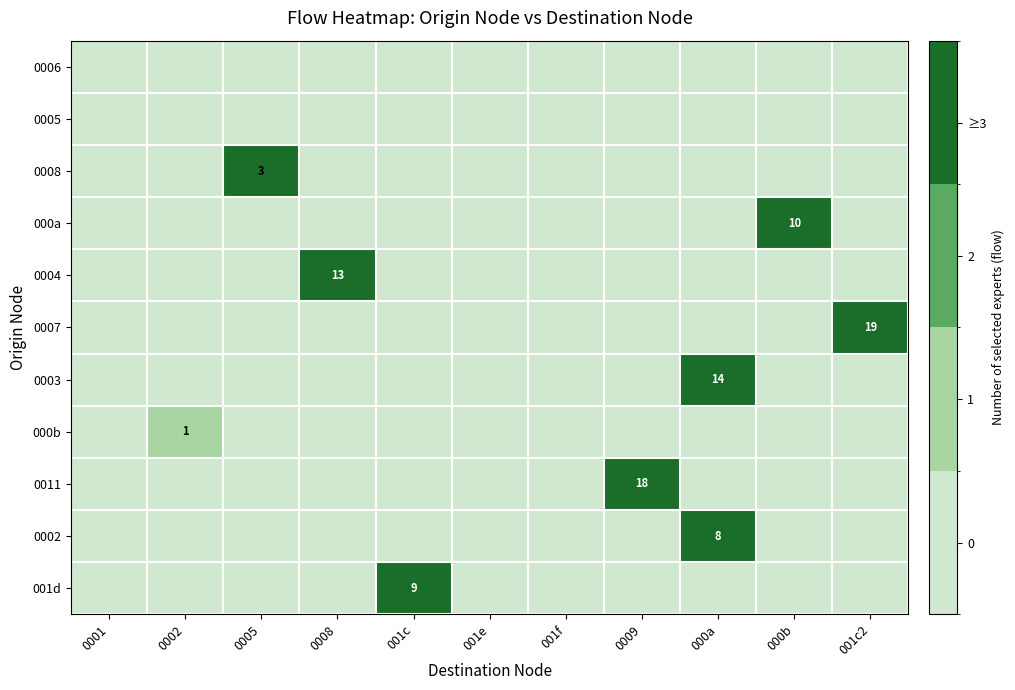

How many 001d values are between 0 and 1?

10